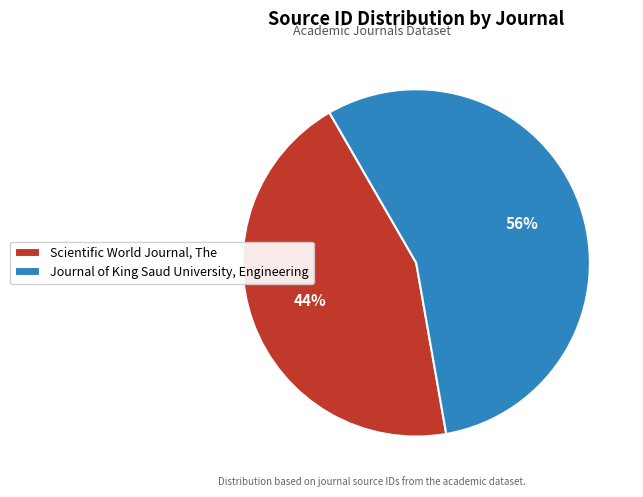

Count the number of slices in the pie.

2